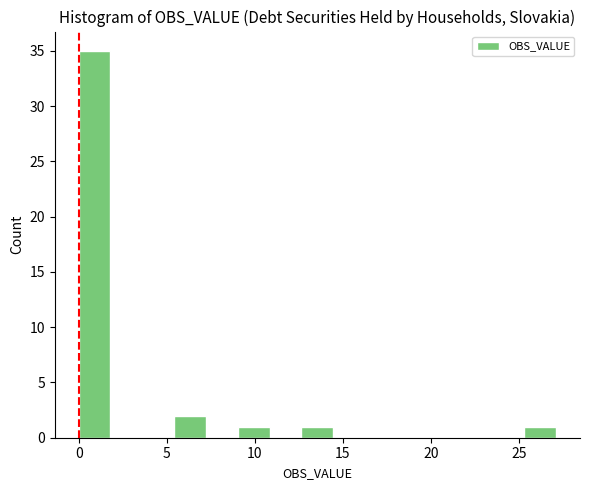

Read against the x-axis, roughly where is the centre of the tallest bar?

1.0